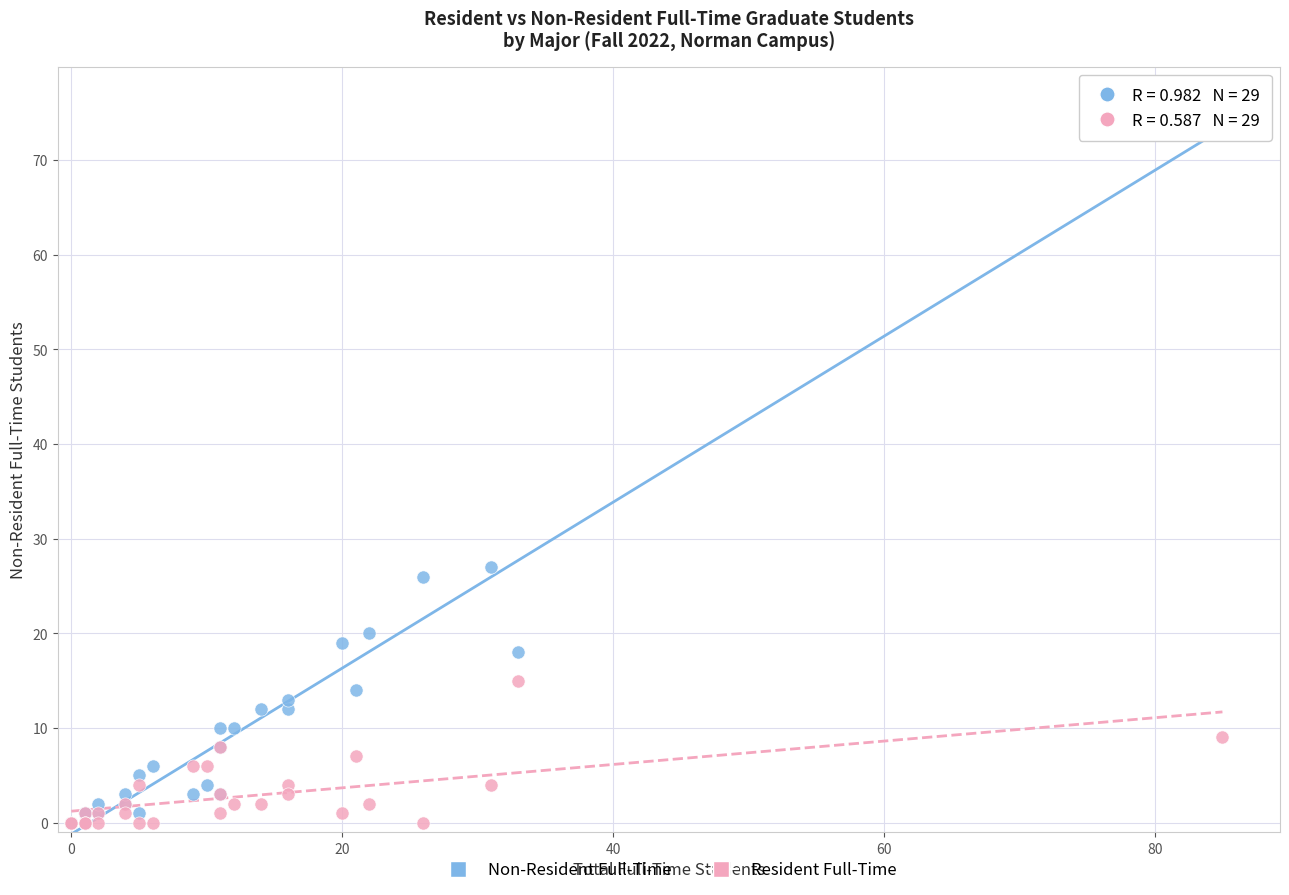

In the Non-Resident Full-Time series, what Y value is closest to 38?

27